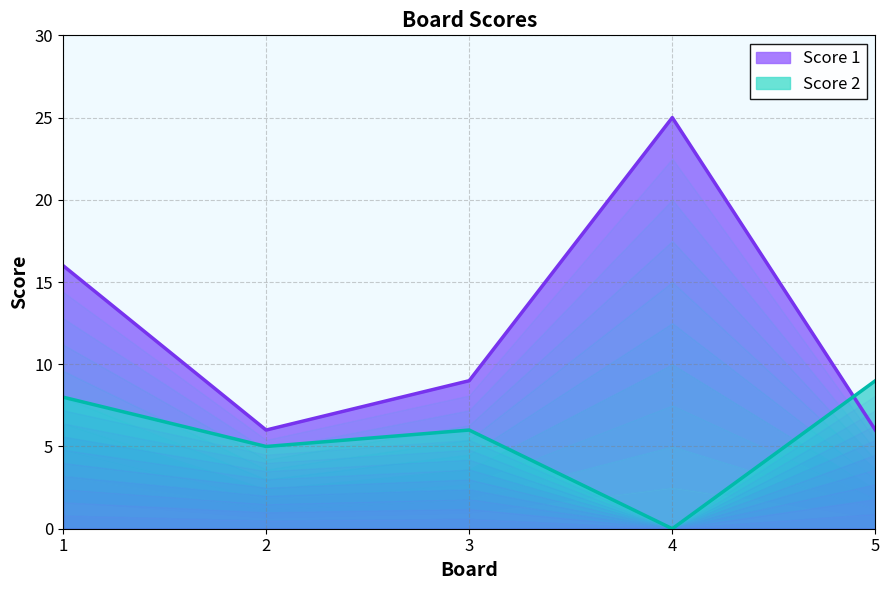

Does the chart have visible grid lines?

Yes